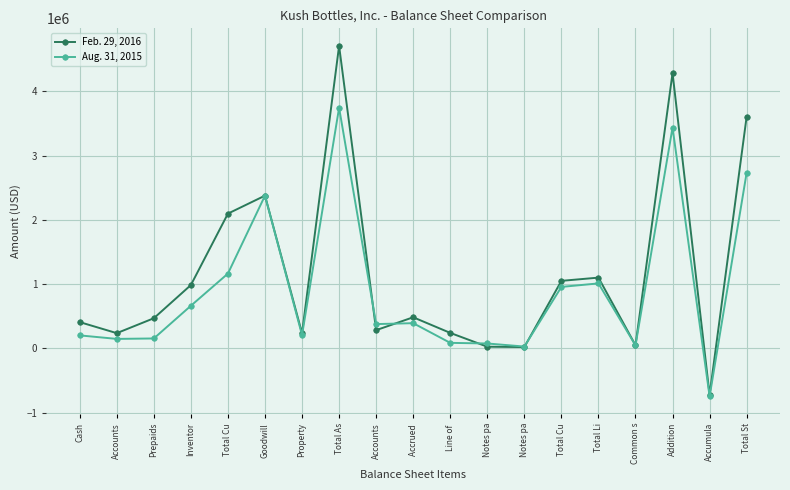

Which category has the highest value across all series?

Total As